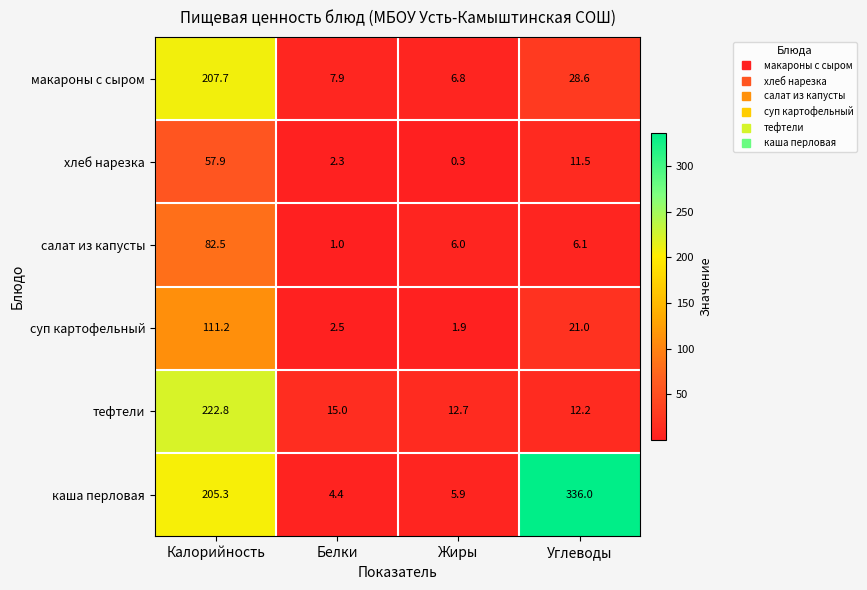

Reading right to left, extract all data points from this chart.

макароны с сыром: Углеводы=28.6	Жиры=6.8	Белки=7.9	Калорийность=207.7
хлеб нарезка: Углеводы=11.5	Жиры=0.3	Белки=2.3	Калорийность=57.9
салат из капусты: Углеводы=6.1	Жиры=6.0	Белки=1.0	Калорийность=82.5
суп картофельный: Углеводы=21.0	Жиры=1.9	Белки=2.5	Калорийность=111.2
тефтели: Углеводы=12.2	Жиры=12.7	Белки=15.0	Калорийность=222.8
каша перловая: Углеводы=336.0	Жиры=5.9	Белки=4.4	Калорийность=205.3